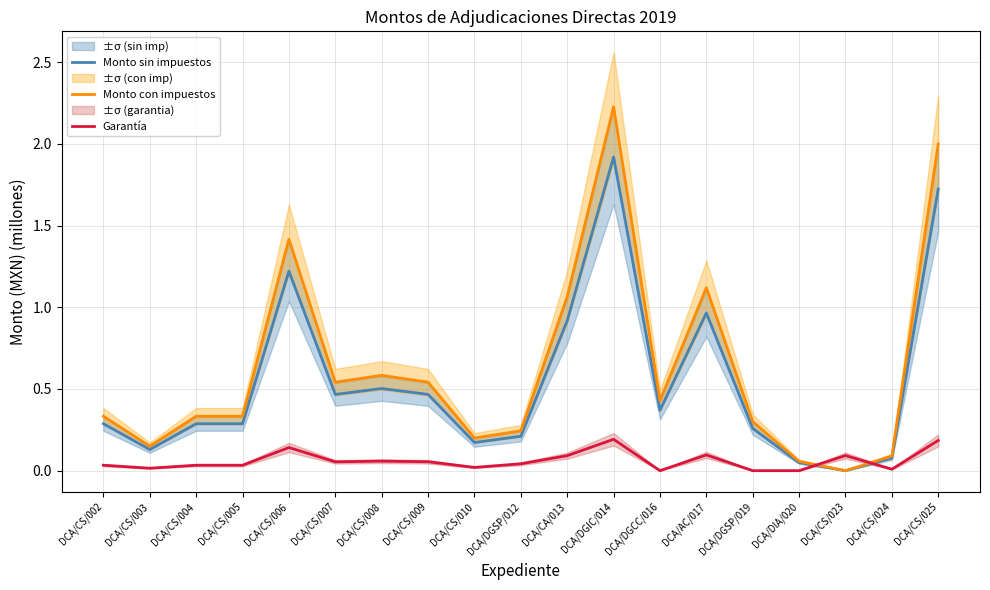

What value does the Monto sin impuestos series have at DCA/CS/007?

0.5